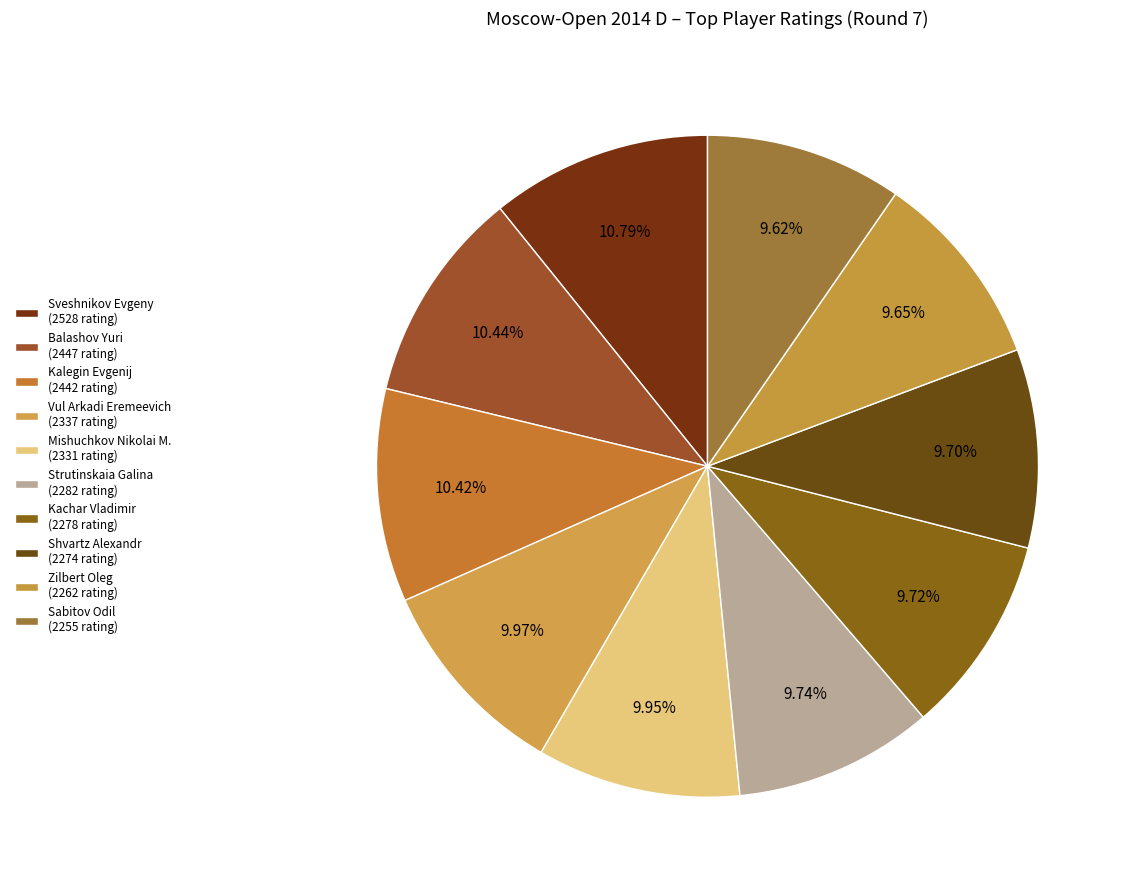

To the nearest percent, what is the combined percentage of Balashov Yuri and Zilbert Oleg?

20%